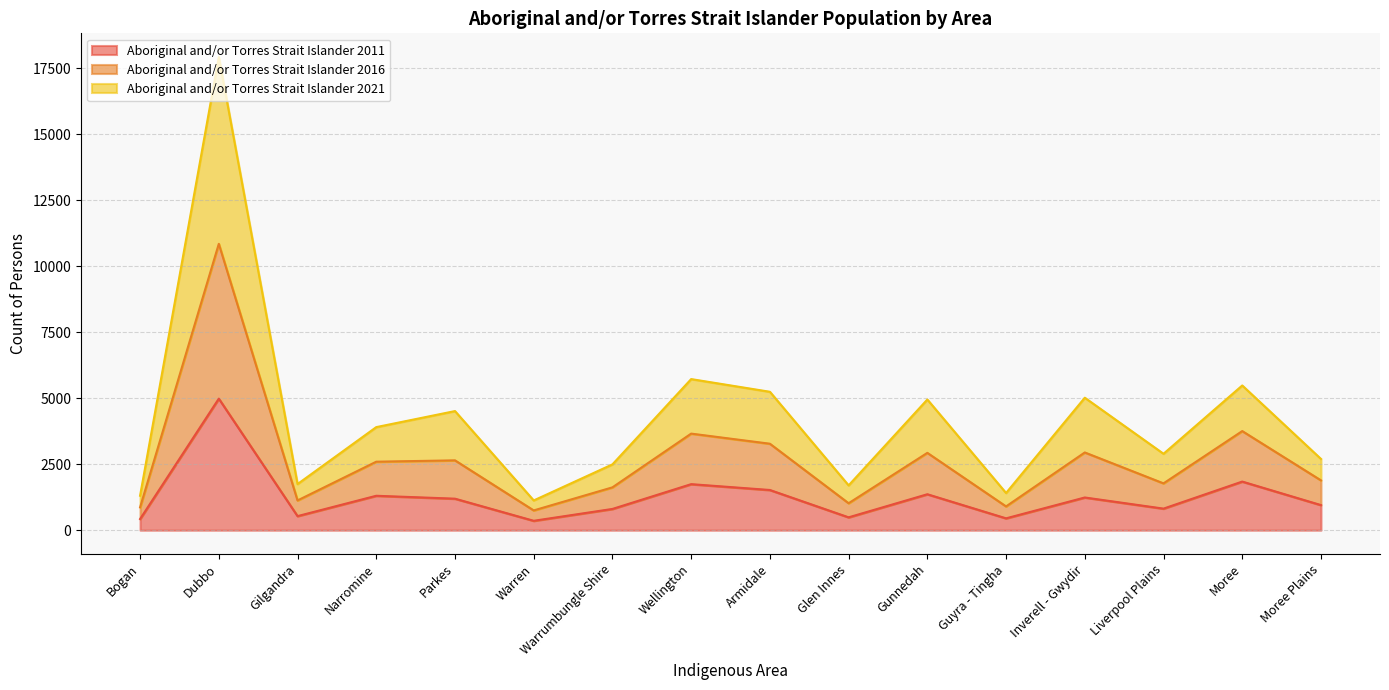

The value of Aboriginal and/or Torres Strait Islander 2011 at Inverell - Gwydir is 2193. True or false?

False